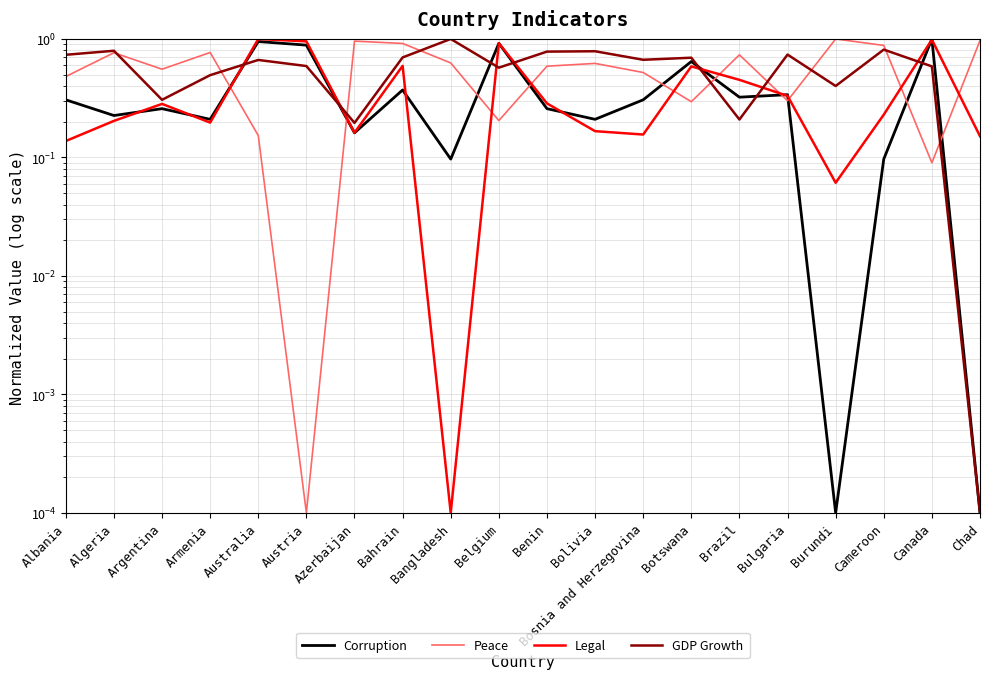

What is the highest value of the Legal series?

1.0